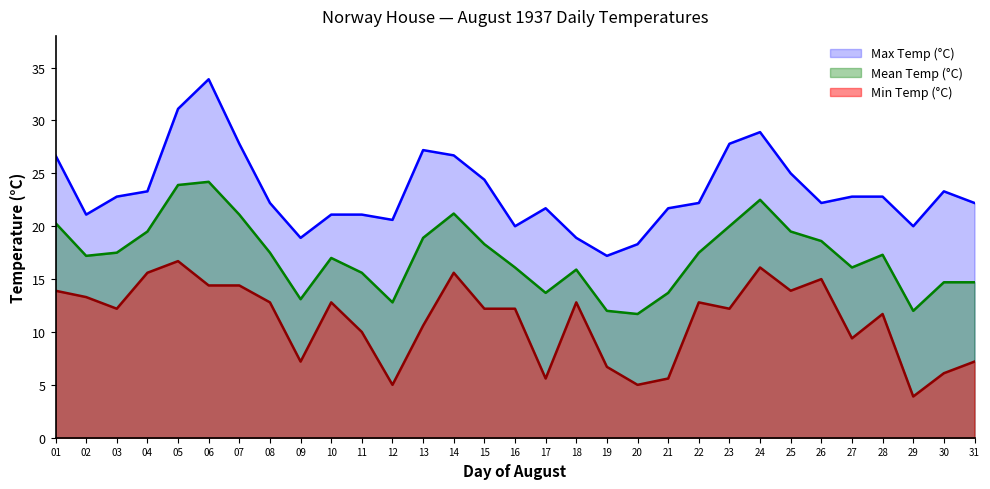

Does the chart display data point markers on the line(s)?

No